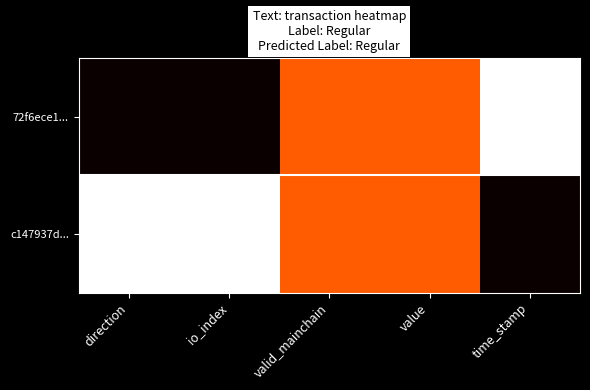

What is the total value across all series at time_stamp?

1.0